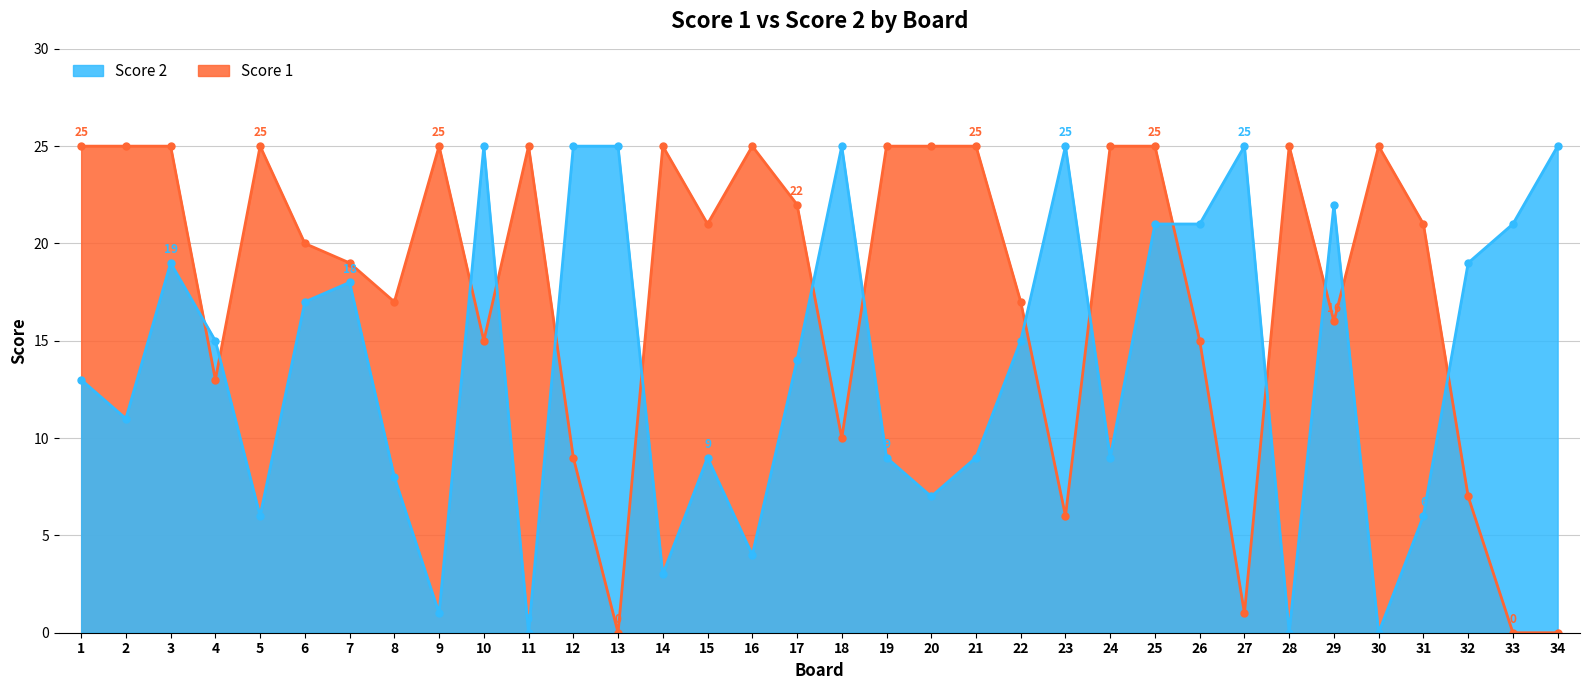

True or false: Score 1 and Score 2 cross at least once.

True